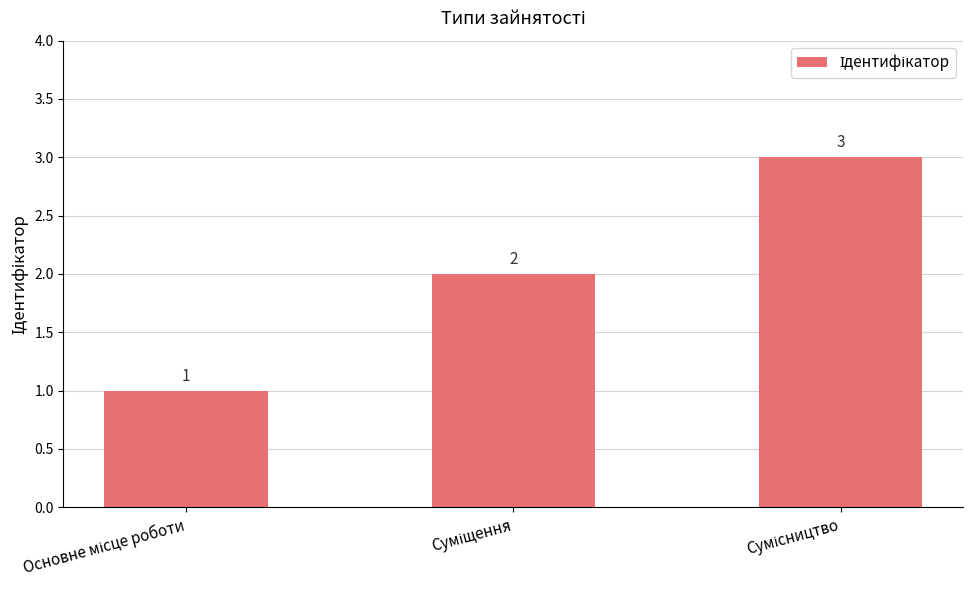

Does the chart contain stacked bars?

No